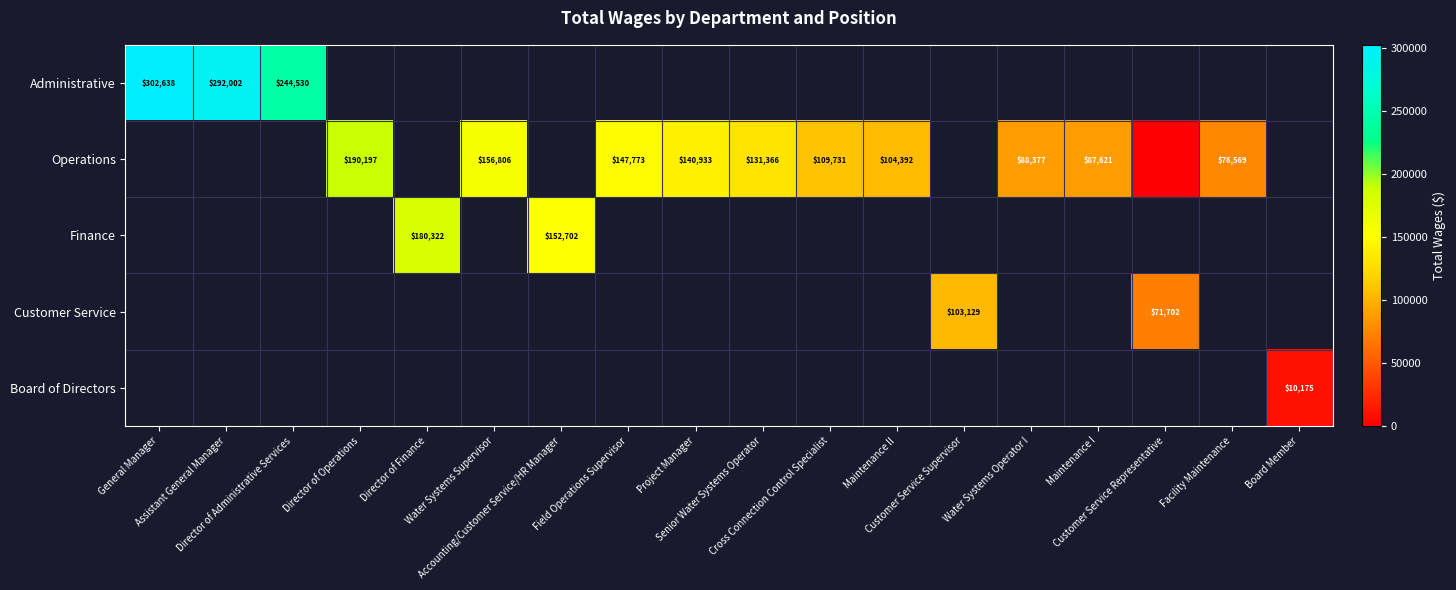

Is it true that Operations equals 89126.5 at Director of Operations?

False